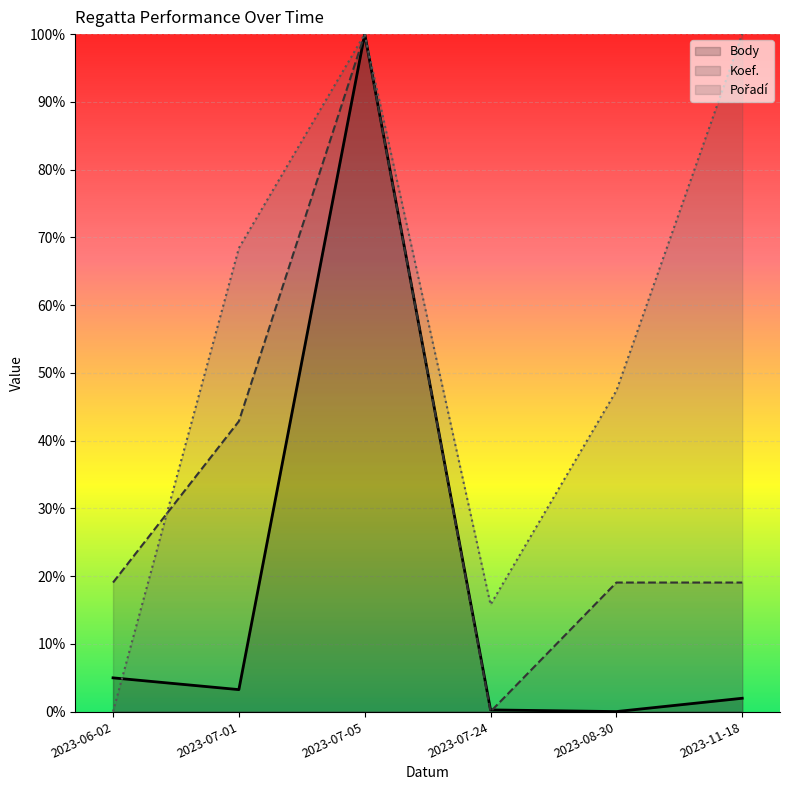

Is the value of Pořadí at 2023-08-30 greater than the value of Koef. at 2023-07-24?

Yes